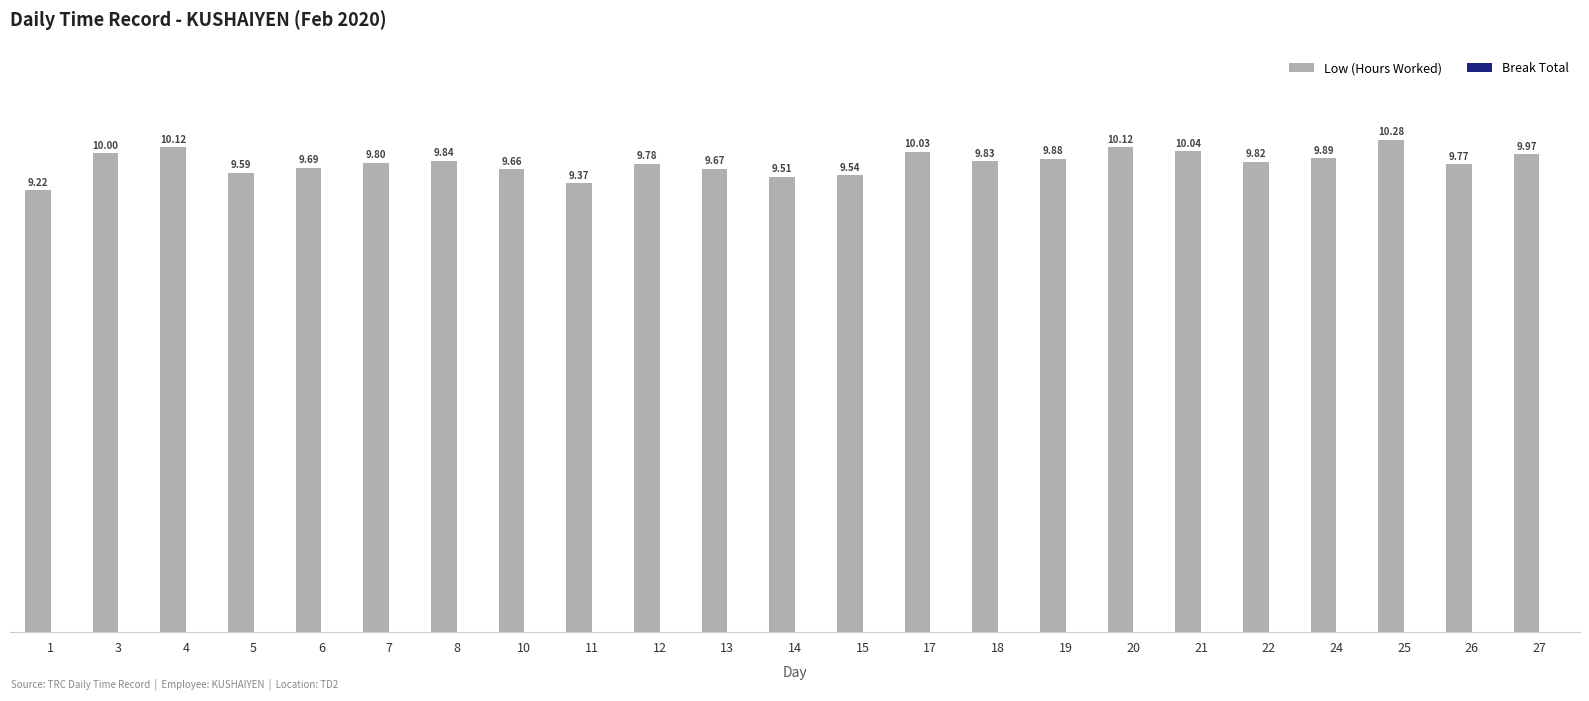

Count the number of categories in the chart.

23